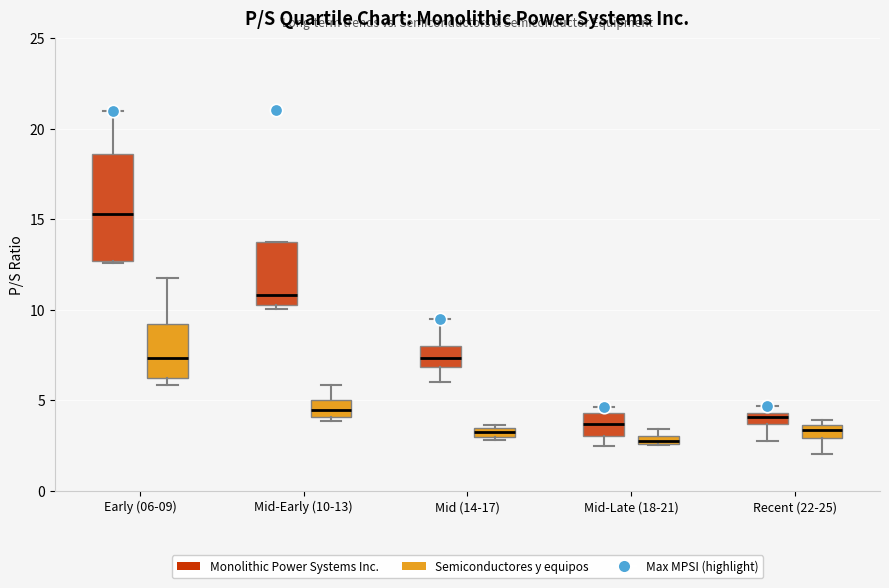

Comparing the boxes themselves (not the whiskers), which one is the tallest?

Early (06-09) (Monolithic Power Systems Inc.)